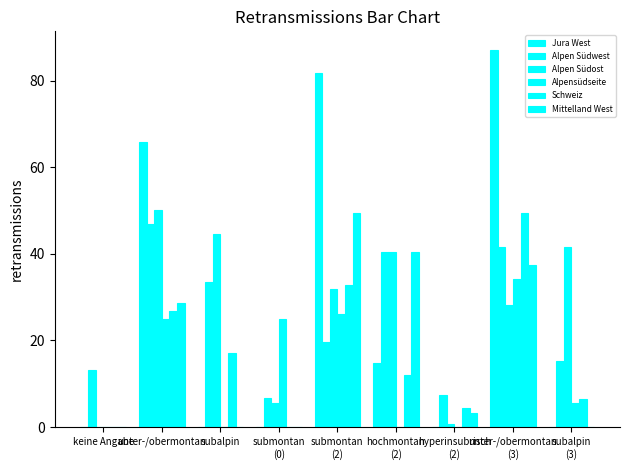

How many groups of bars are there?

9